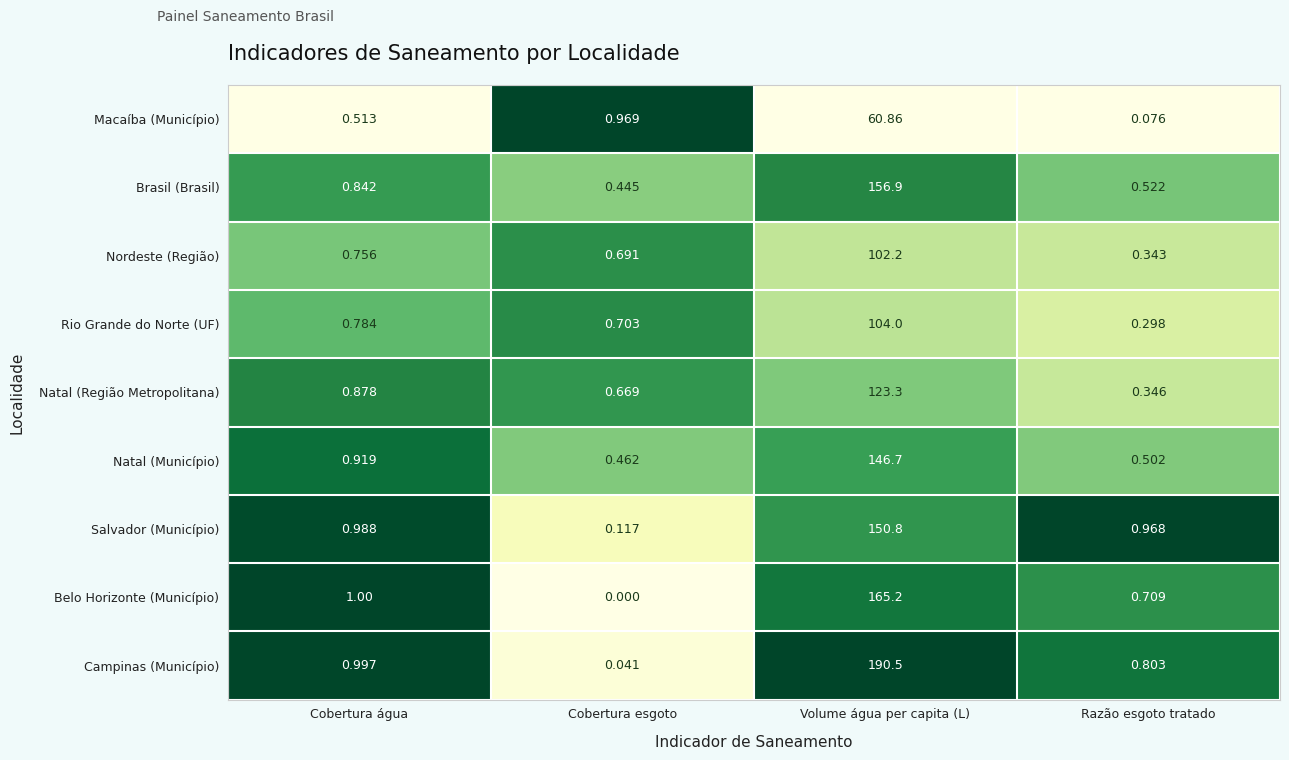

How many data points in Belo Horizonte (Município) are less than 1?

2